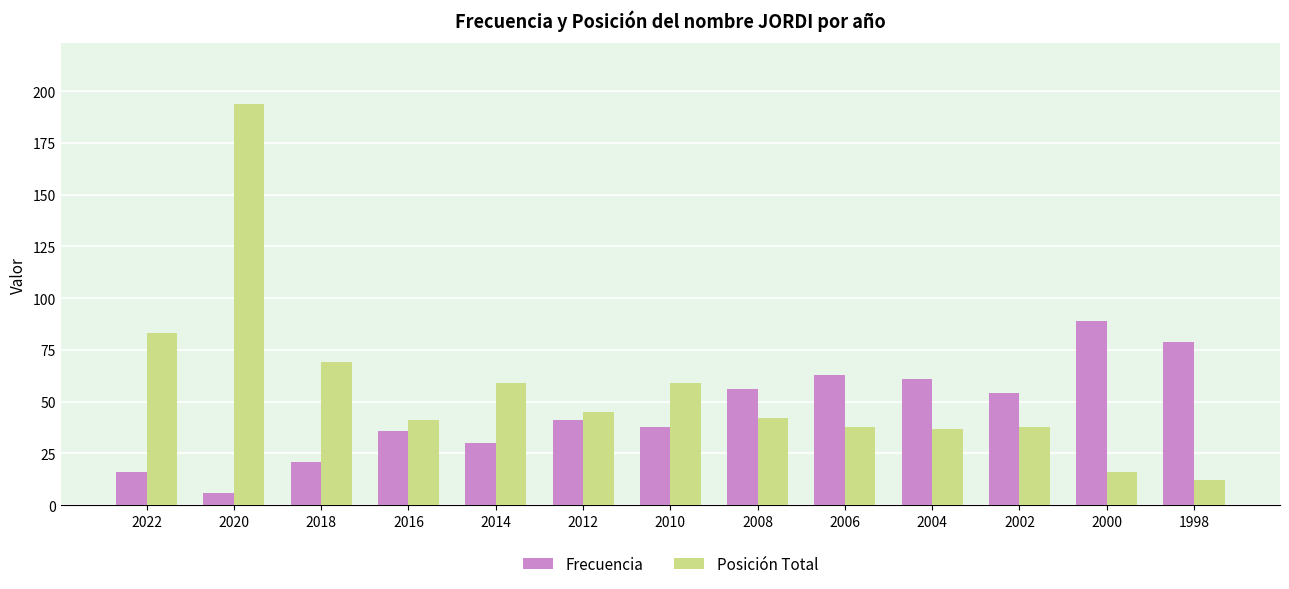

Between 2012 and 2002, which series saw the biggest shift?

Frecuencia